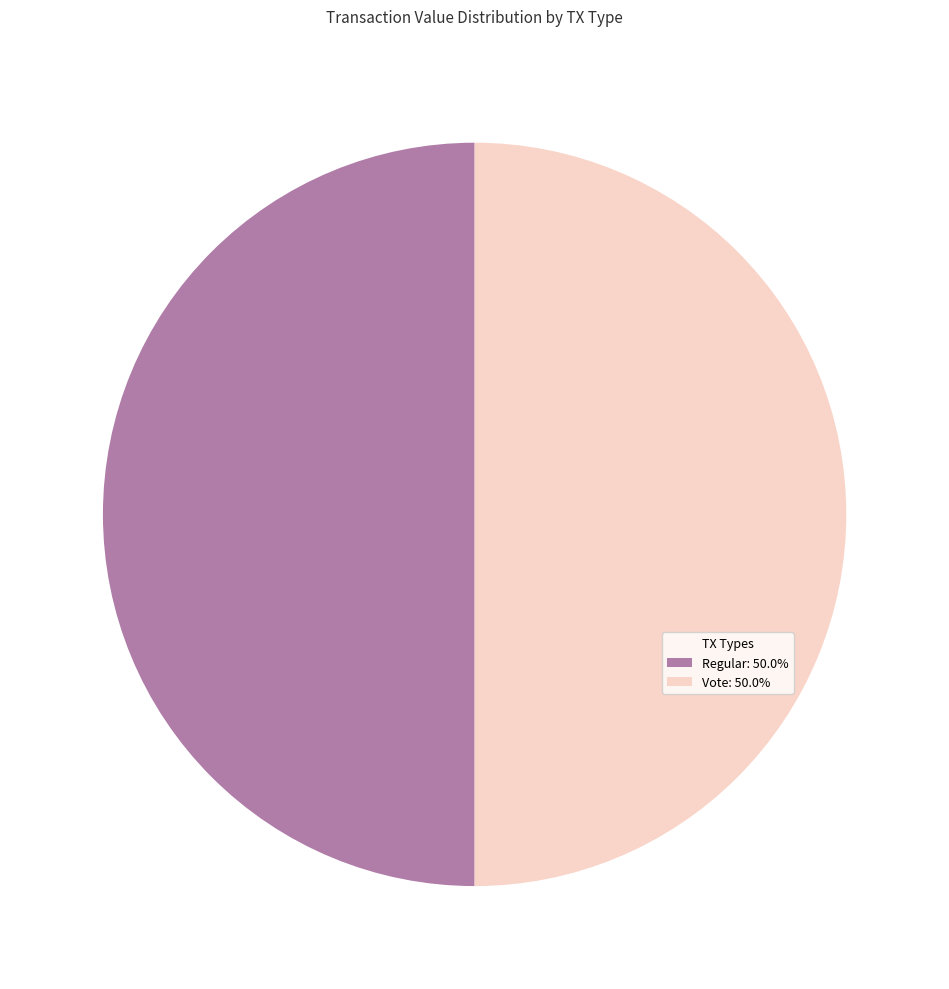

Which category has the smallest portion of the pie?

Regular (io_index=0)